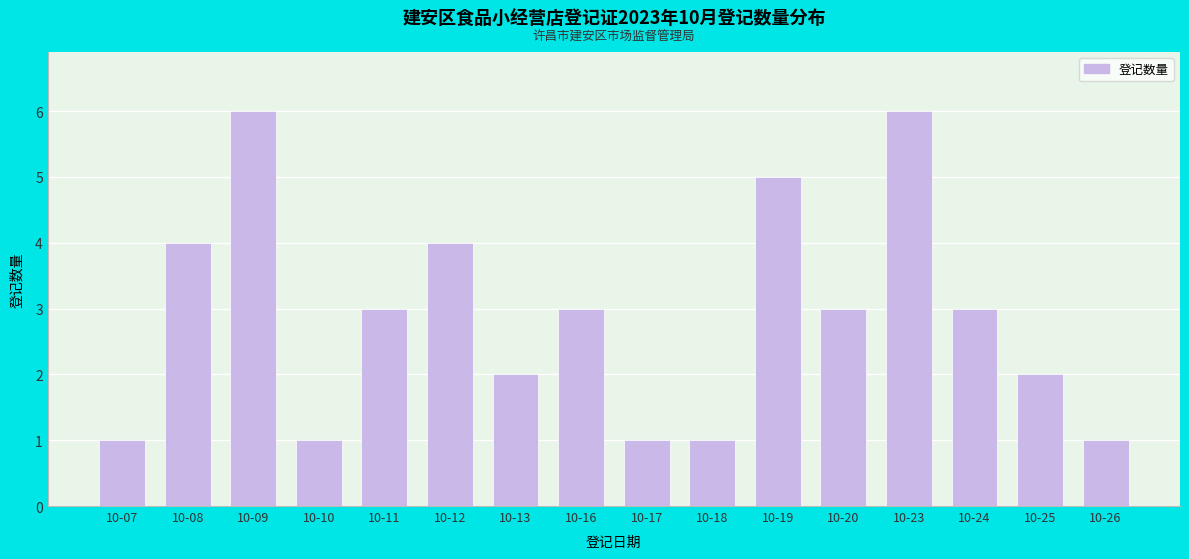

Reading left to right, transcribe all the data shown in this chart.

1	4	6	1	3	4	2	3	1	1	5	3	6	3	2	1